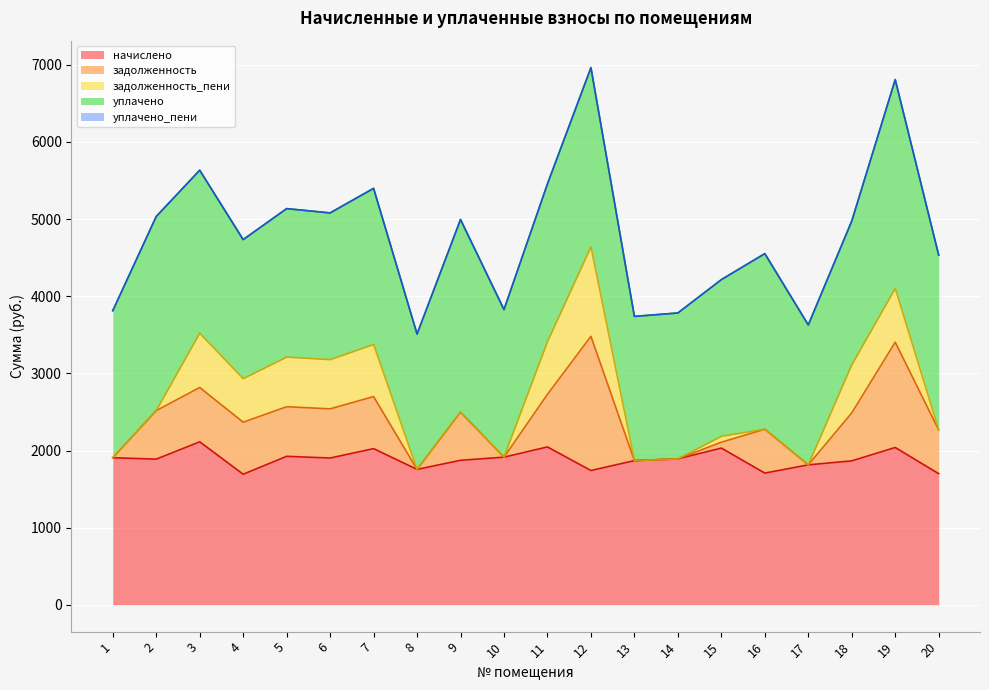

Count the number of data series in this chart.

5